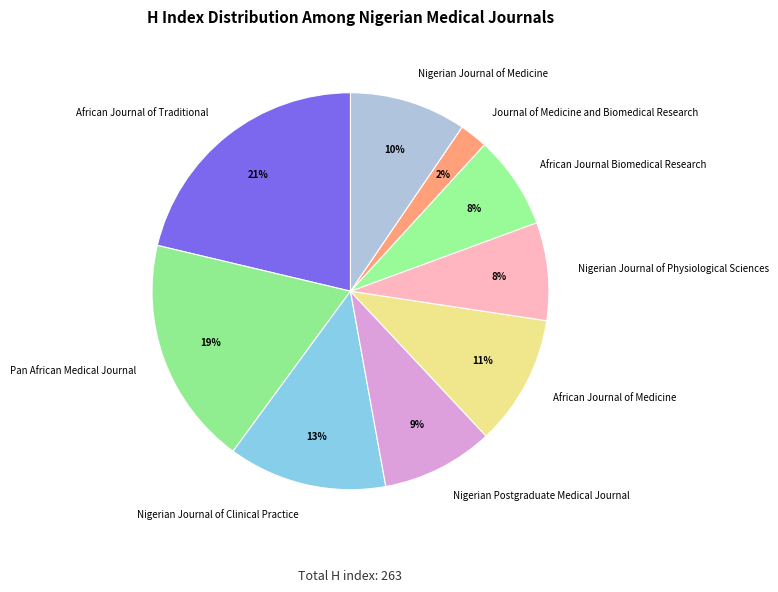

Which has a higher value, Journal of Medicine and Biomedical Research or African Journal Biomedical Research?

African Journal Biomedical Research